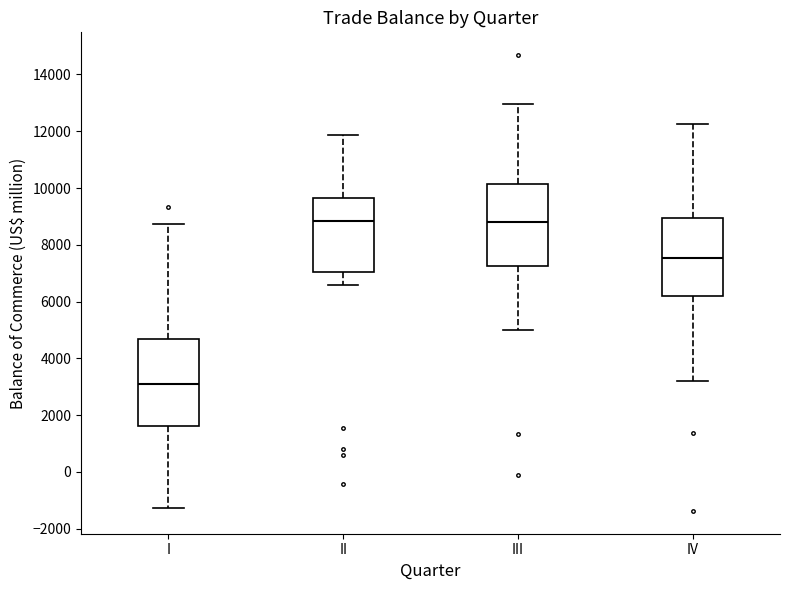

Reading left to right, transcribe this box plot: for each box, give where its median line is, the range the box spans, and where its two whiskers end, as read against the y-axis. The values are not printed on the chart, so give them approximately, as read against the axis.

I: median 3000, box 1600 to 4600, whiskers -1200 to 8800
II: median 8800, box 7000 to 9600, whiskers 6600 to 11800
III: median 8800, box 7200 to 10200, whiskers 5000 to 13000
IV: median 7600, box 6200 to 9000, whiskers 3200 to 12200